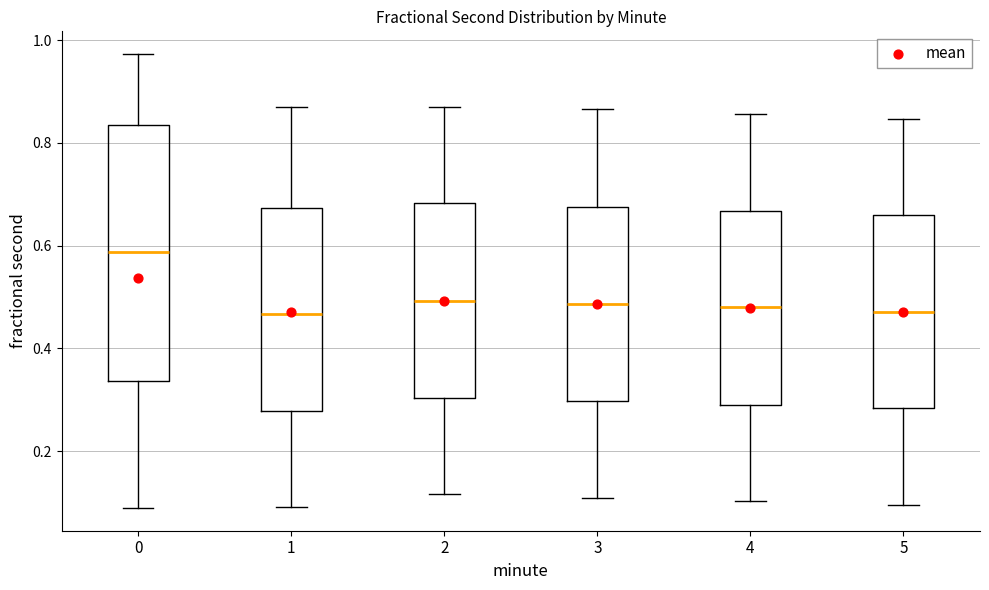

Which box is the tallest, from its lower edge to its upper edge?

0